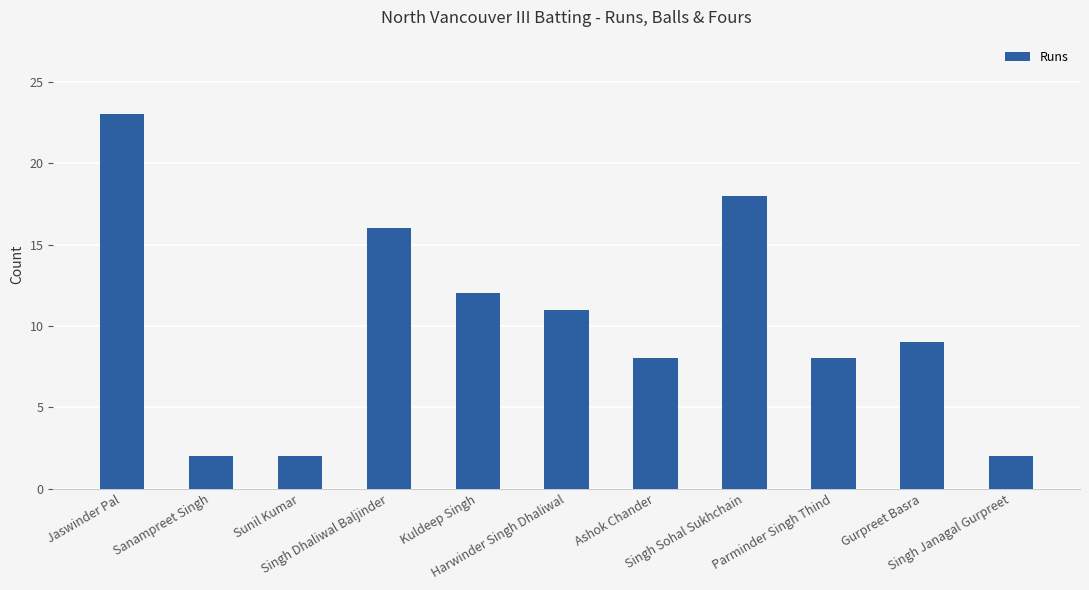

Read the value at Singh Sohal Sukhchain.

18